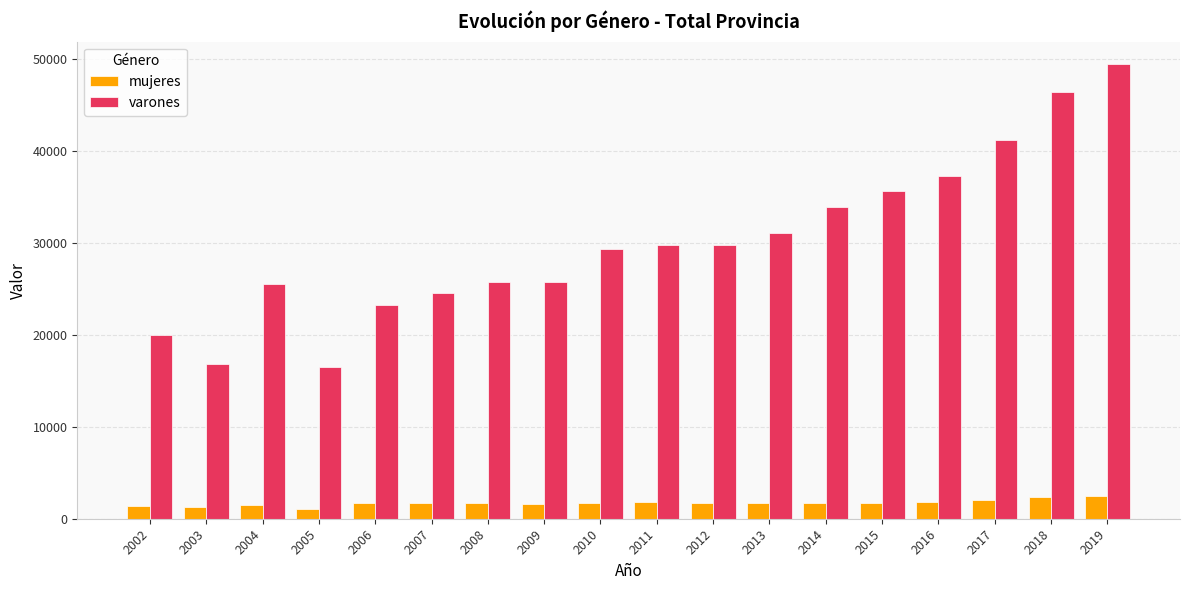

What is the difference between the maximum and minimum values in the varones series?

32927